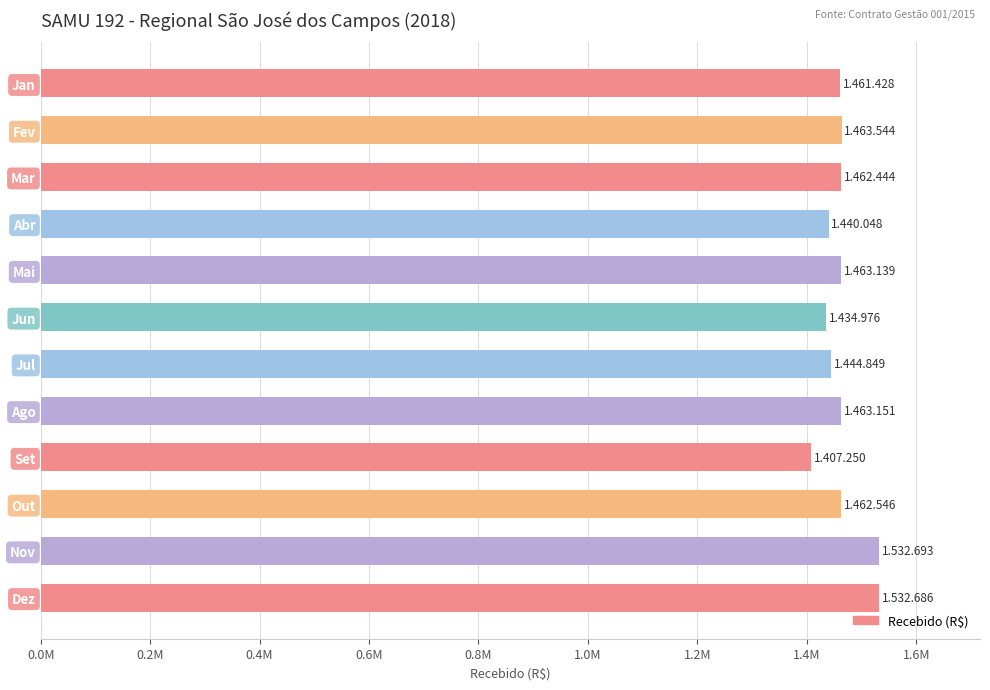

How many data points are above 1462546?

6